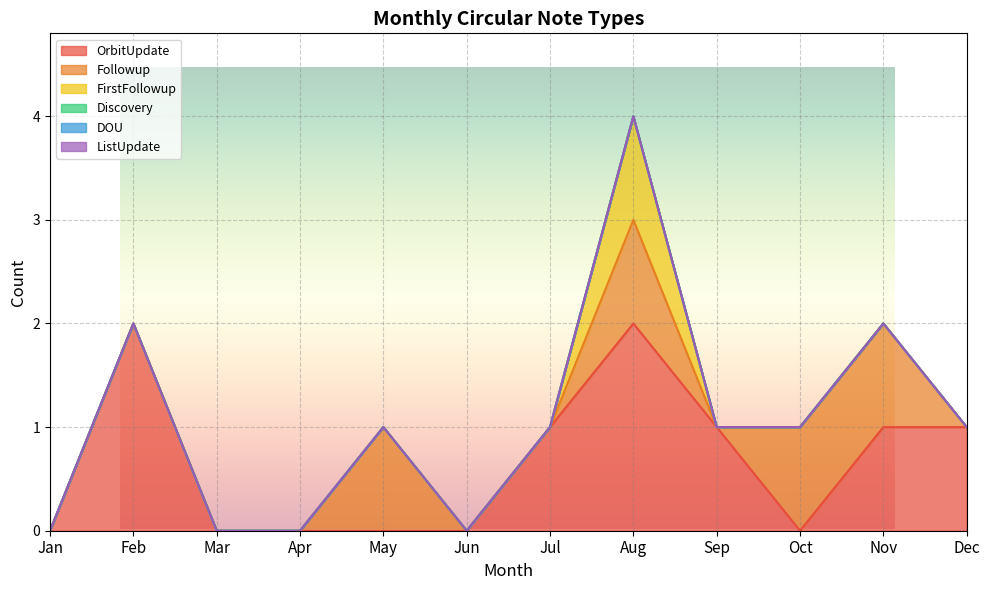

Which category has the highest value in the DOU series?

Jan